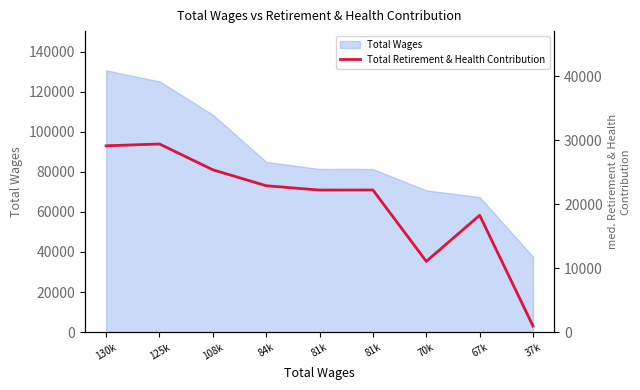

Reading left to right, list all the values displayed in this chart.

130k=29109	125k=29391	108k=25360	84k=22868	81k=22192	81k=22203	70k=11055	67k=18252	37k=942